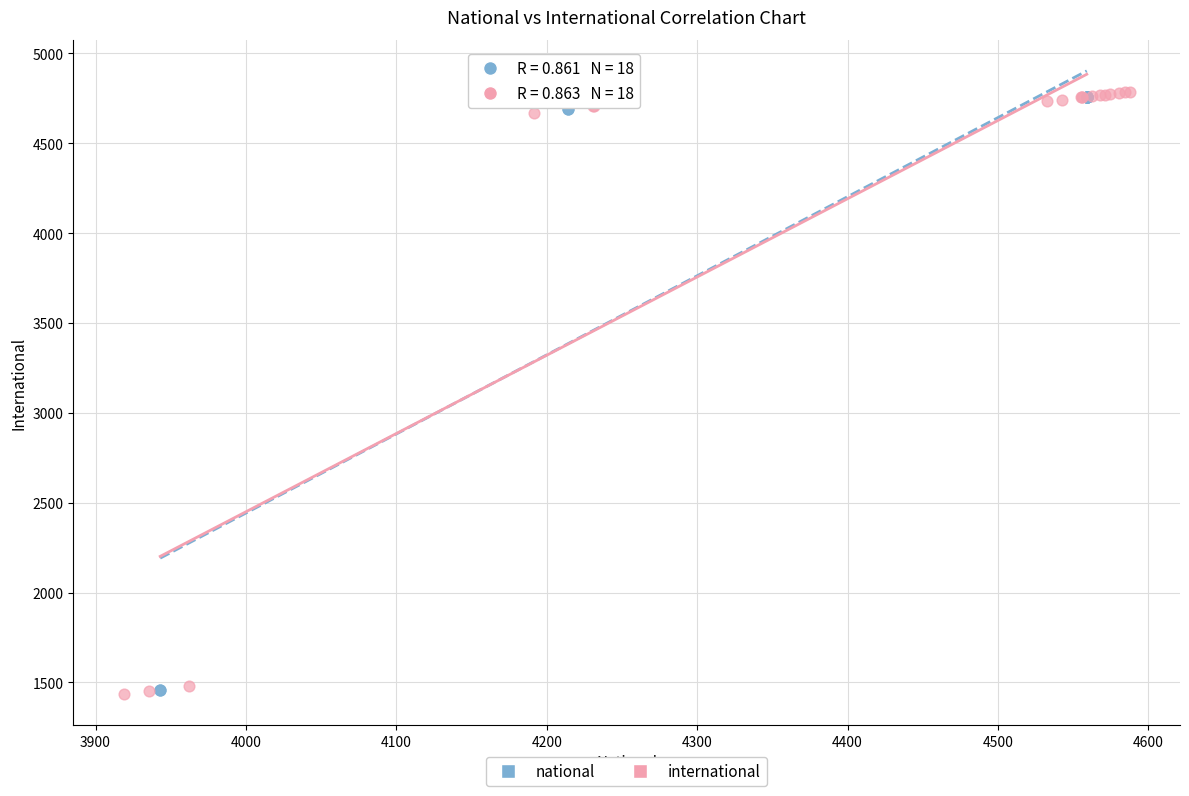

Which series has the widest spread of Y values?

international